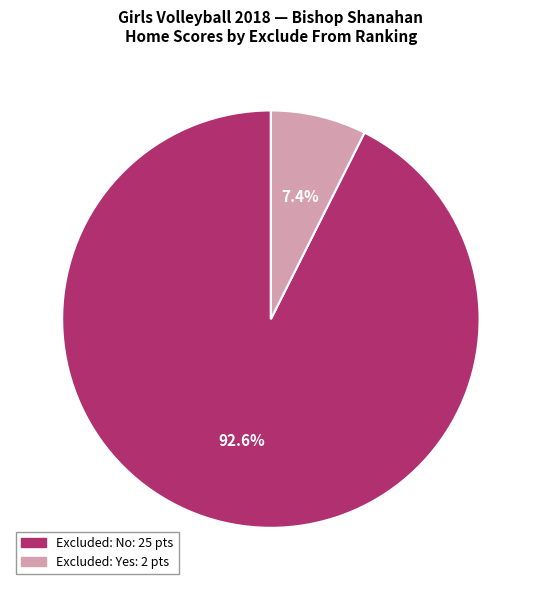

Is there a majority slice in this chart?

Yes